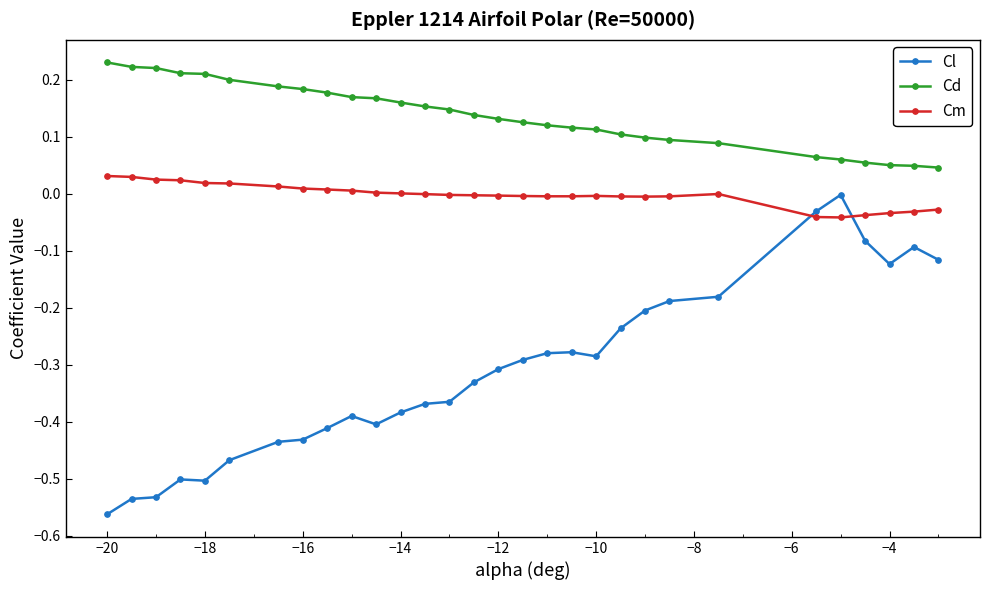

Which series has the widest spread of values?

Cl